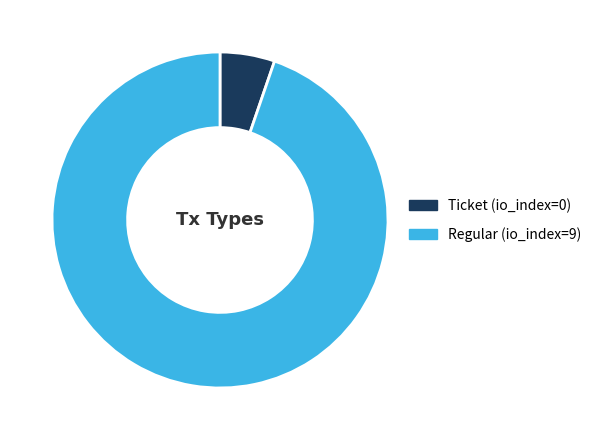

Rank the categories by value from highest to lowest.

Regular (io_index=9), Ticket (io_index=0)